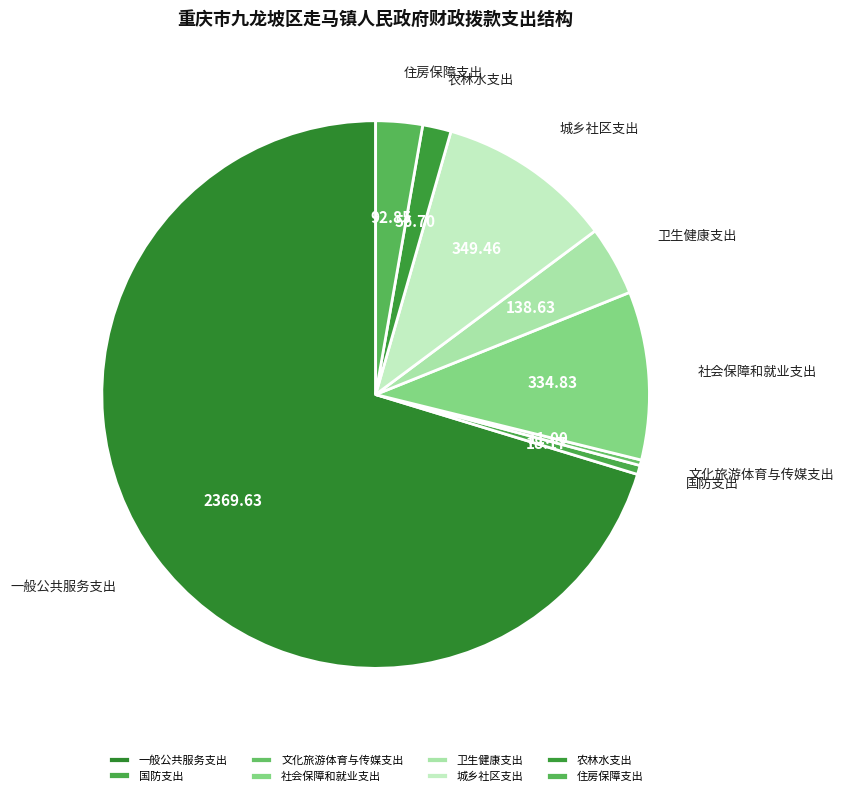

Is there any slice that represents more than half of the pie?

Yes